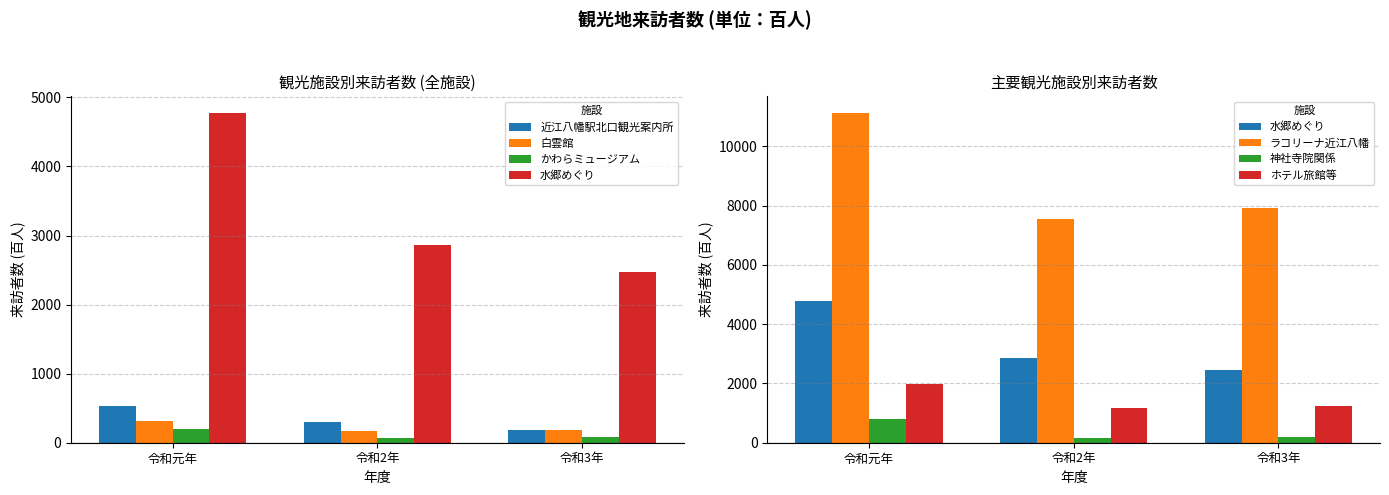

What is the approximate value of かわらミュージアム at 令和2年, to the nearest 10?

70